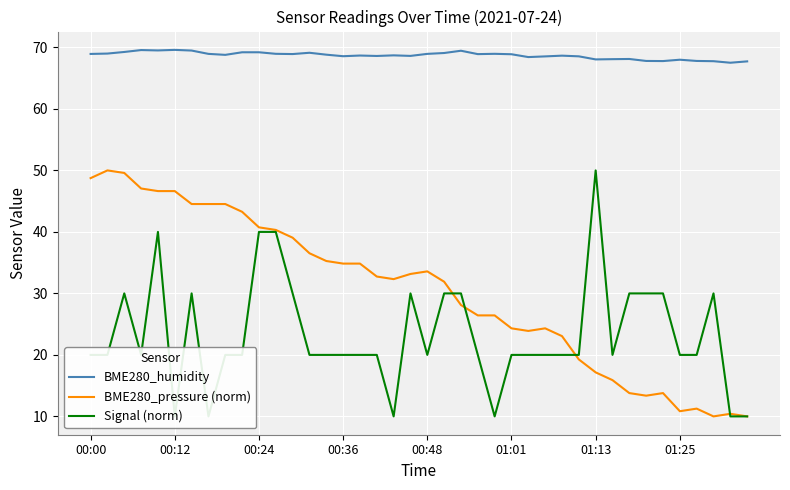

Where does the BME280_pressure (norm) series first go above 32?

00:00